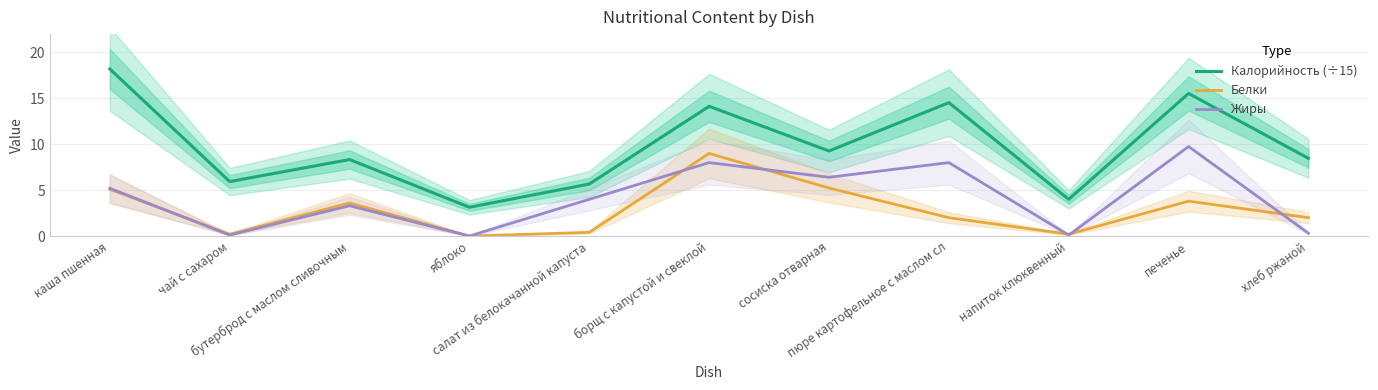

How many lines are shown in the chart?

3